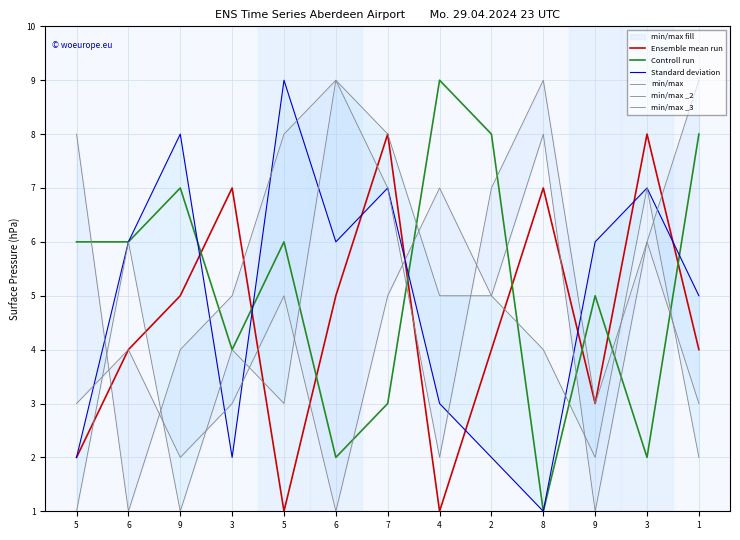

Reading left to right, extract all data points from this chart.

Ensemble mean run: 2	4	5	7	1	5	8	1	4	7	3	8	4
Controll run: 6	6	7	4	6	2	3	9	8	1	5	2	8
Standard deviation: 2	6	8	2	9	6	7	3	2	1	6	7	5
min/max: 3	4	2	3	5	1	5	7	5	8	1	6	9
min/max _2: 8	1	4	5	8	9	7	2	7	9	3	6	3
min/max _3: 1	6	1	4	3	9	8	5	5	4	2	7	2